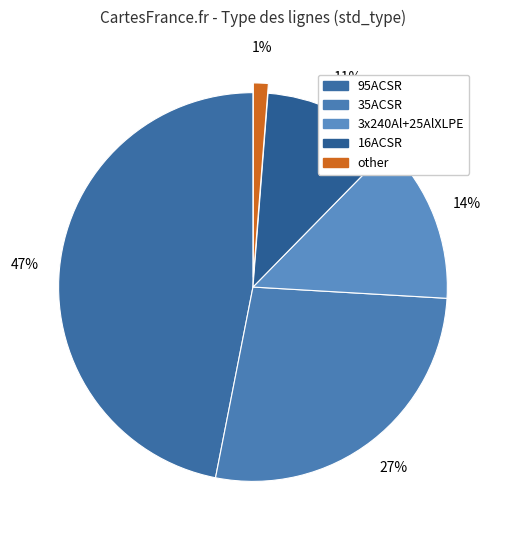

Is it true that 3x240Al+25AlXLPE is 14% of the pie?

True